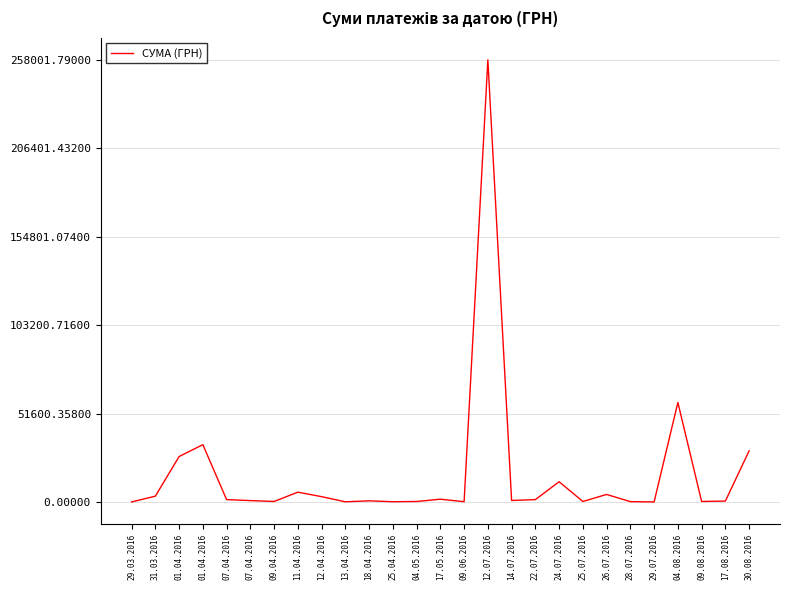

How many lines are shown in the chart?

1